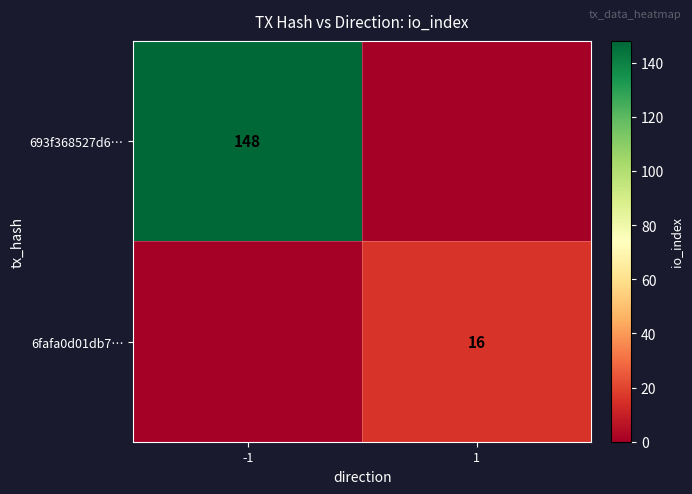

Is it true that 693f368527d6… equals 44 at -1?

False